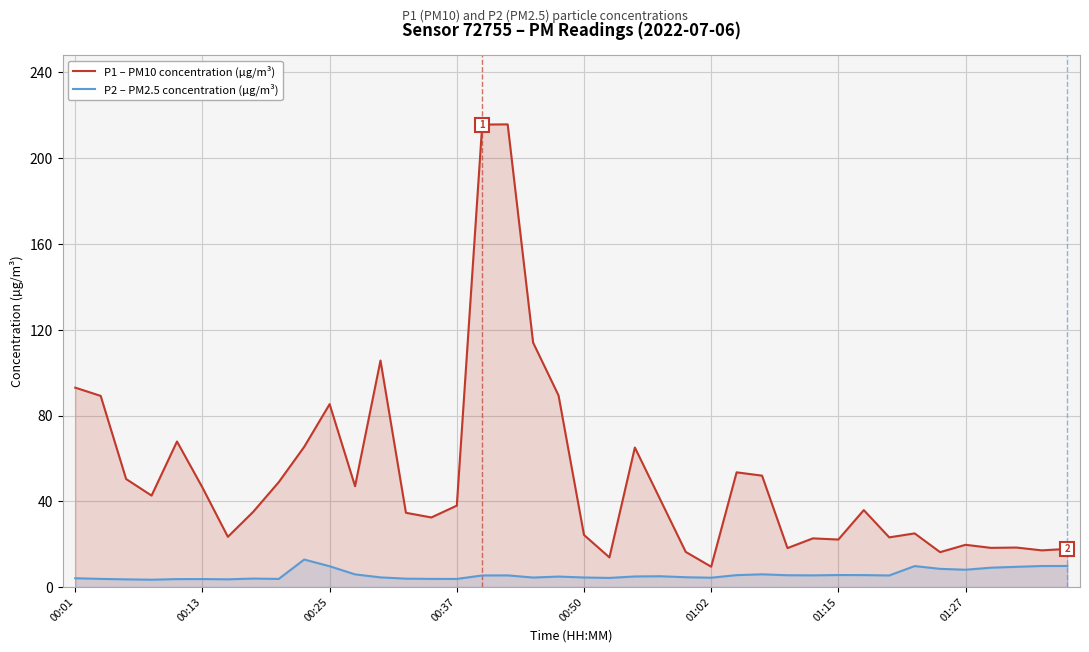

What is the highest value of the P1 – PM10 concentration (µg/m³) series?

215.8